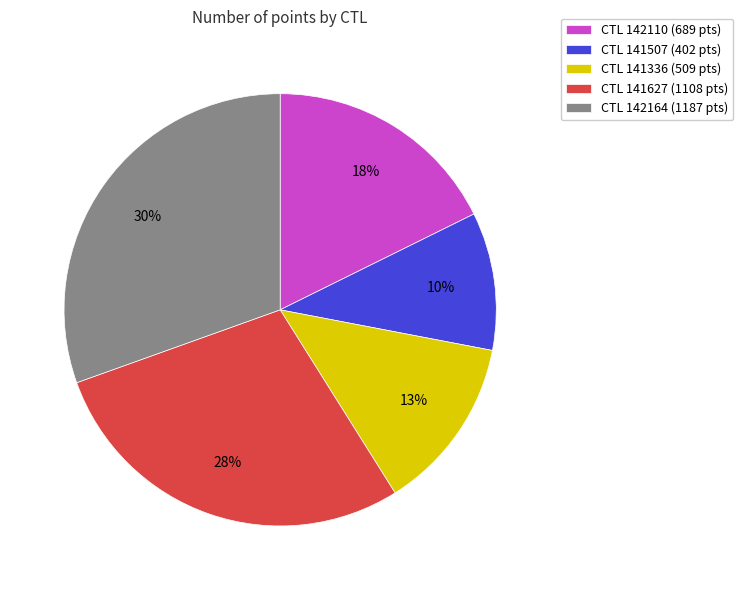

What is the largest slice in the pie chart?

CTL 142164 (1187 pts)